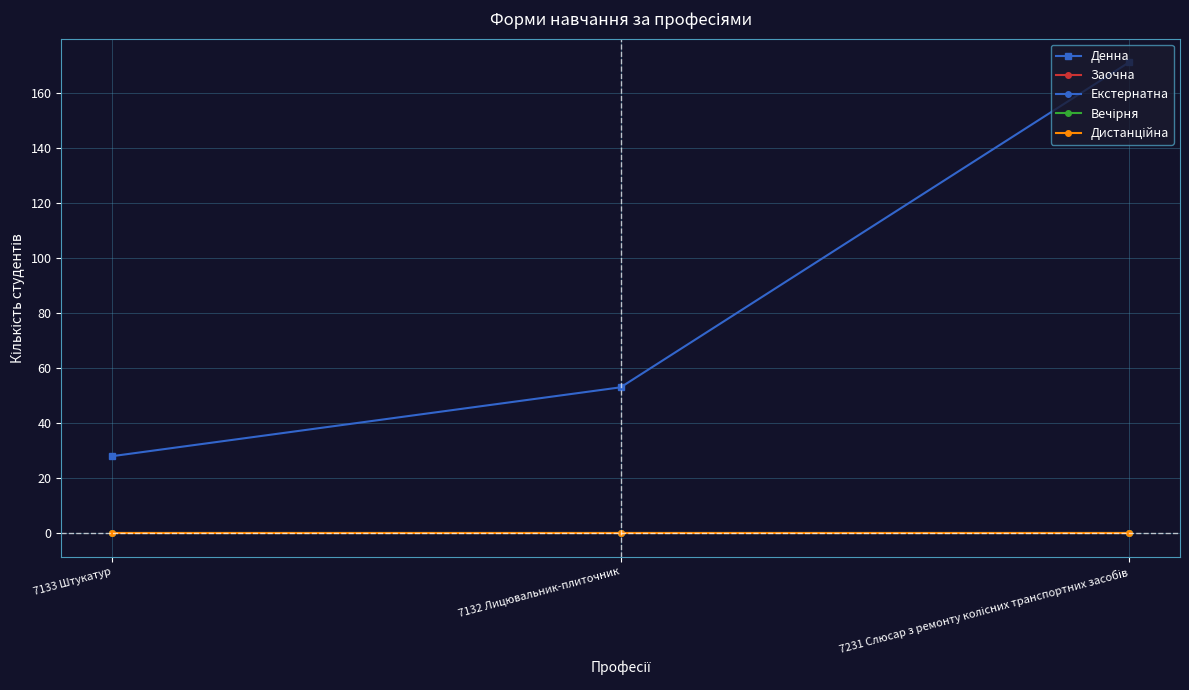

What are all the series names shown in the legend?

Денна, Заочна, Екстернатна, Вечірня, Дистанційна